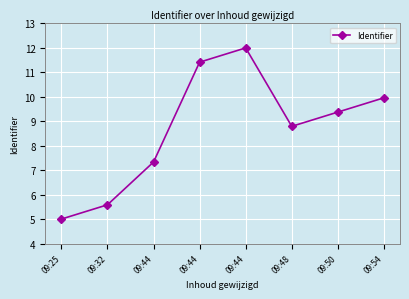

Count the number of data series in this chart.

1